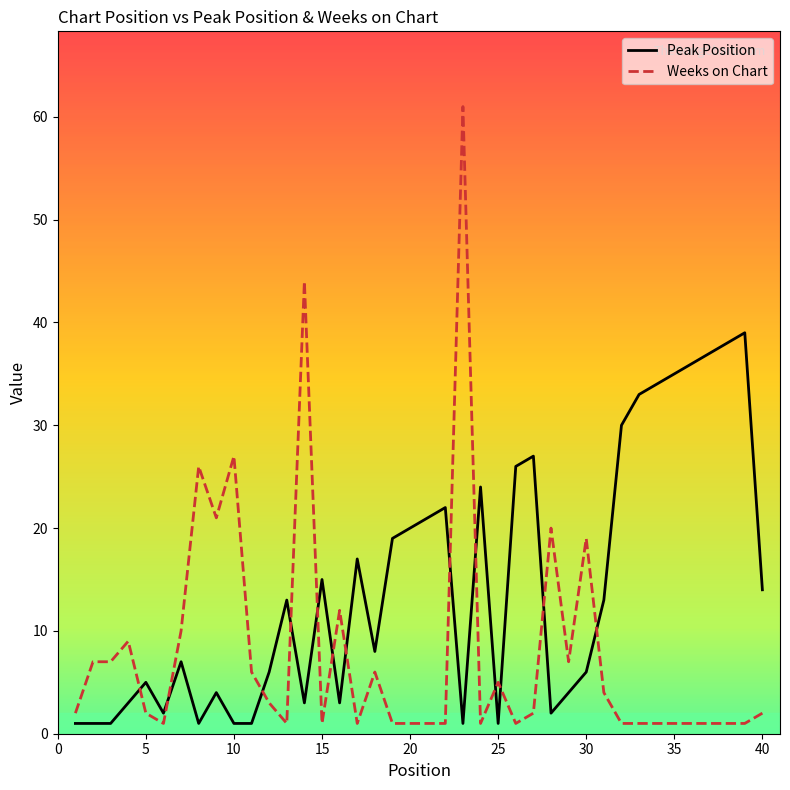

Reading left to right, what are all the values shown in this chart?

Peak Position: 1	1	1	3	5	2	7	1	4	1	1	6	13	3	15	3	17	8	19	20	21	22	1	24	1	26	27	2	4	6	13	30	33	34	35	36	37	38	39	14
Weeks on Chart: 2	7	7	9	2	1	10	26	21	27	6	3	1	44	1	12	1	6	1	1	1	1	61	1	5	1	2	20	7	19	4	1	1	1	1	1	1	1	1	2